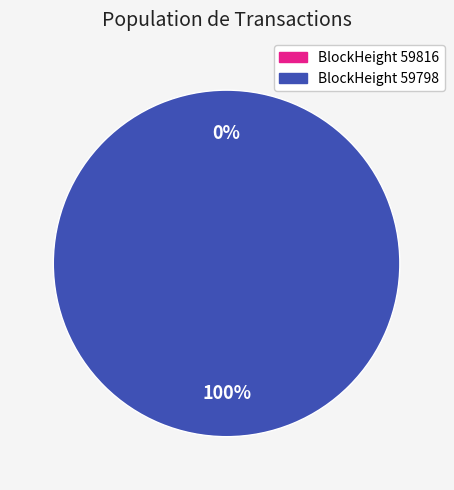

Rank the categories by value from lowest to highest.

59816, 59798